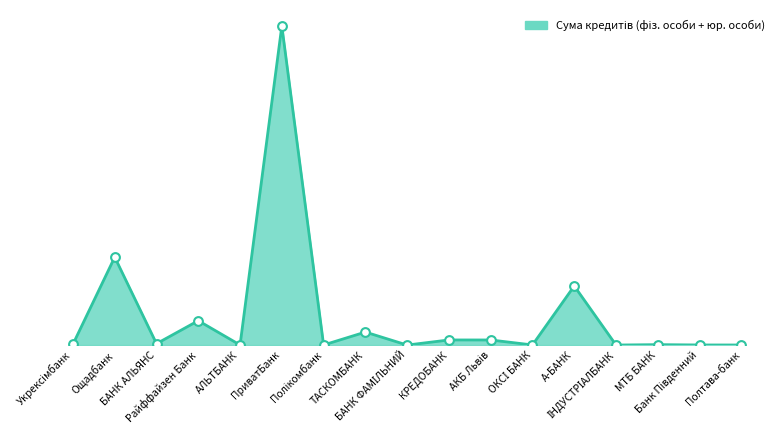

What is the change in value from Ощадбанк to Райффайзен Банк?

-17388886.1